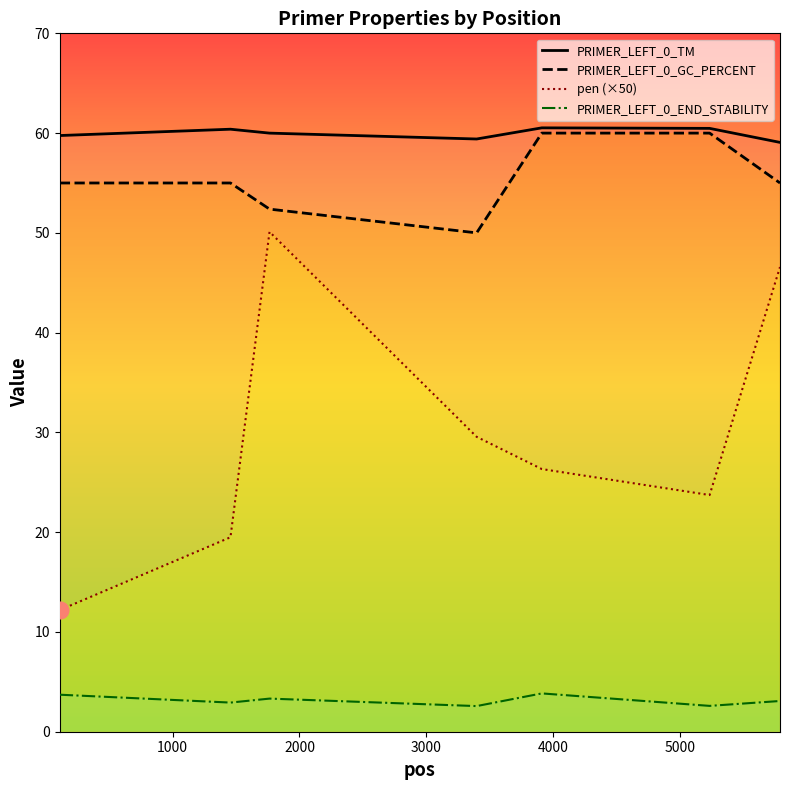

Does the chart have visible grid lines?

No